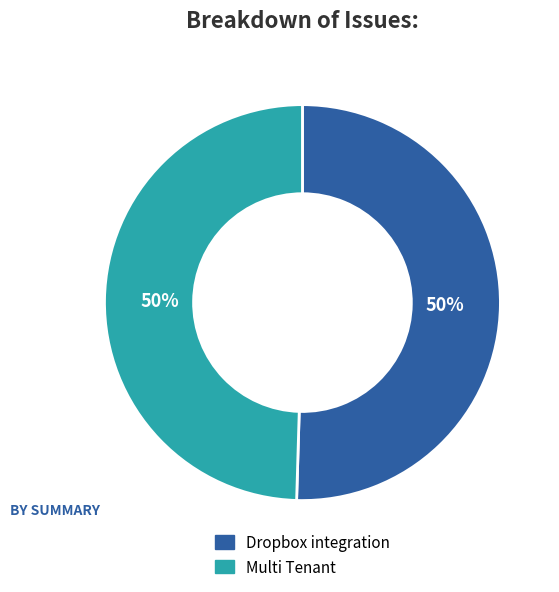

True or false: Dropbox integration accounts for 50% of the total.

True